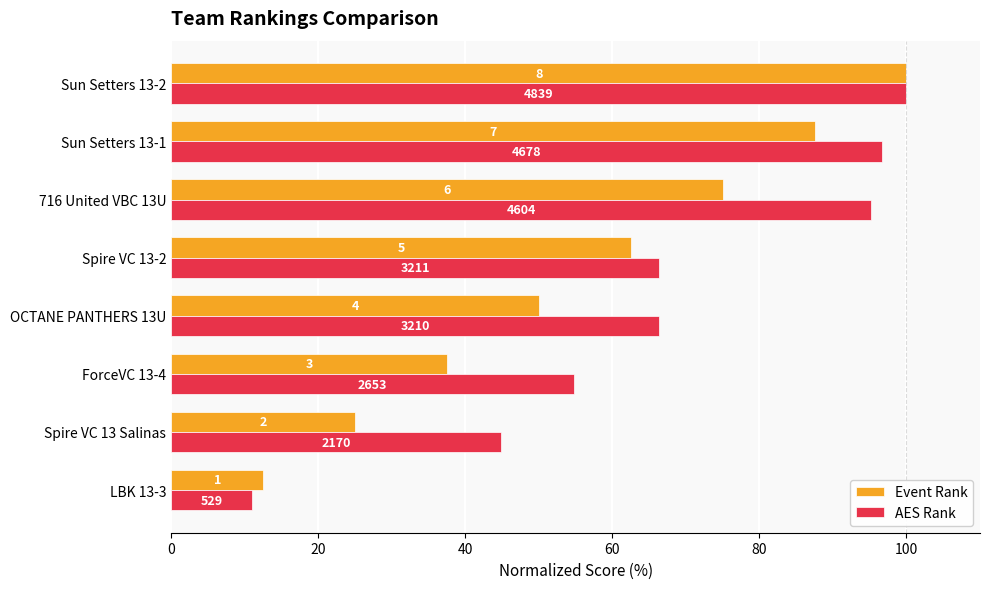

What is the sum of all Event Rank values?

450.0